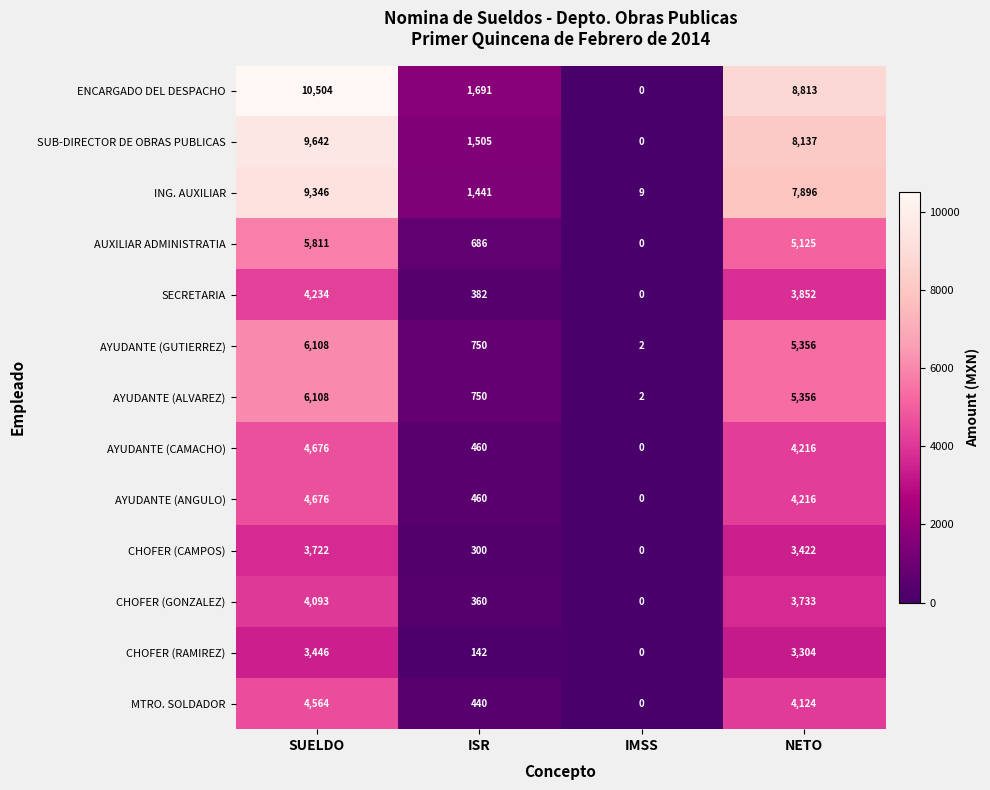

At how many categories does at least one series exceed 3996?

2